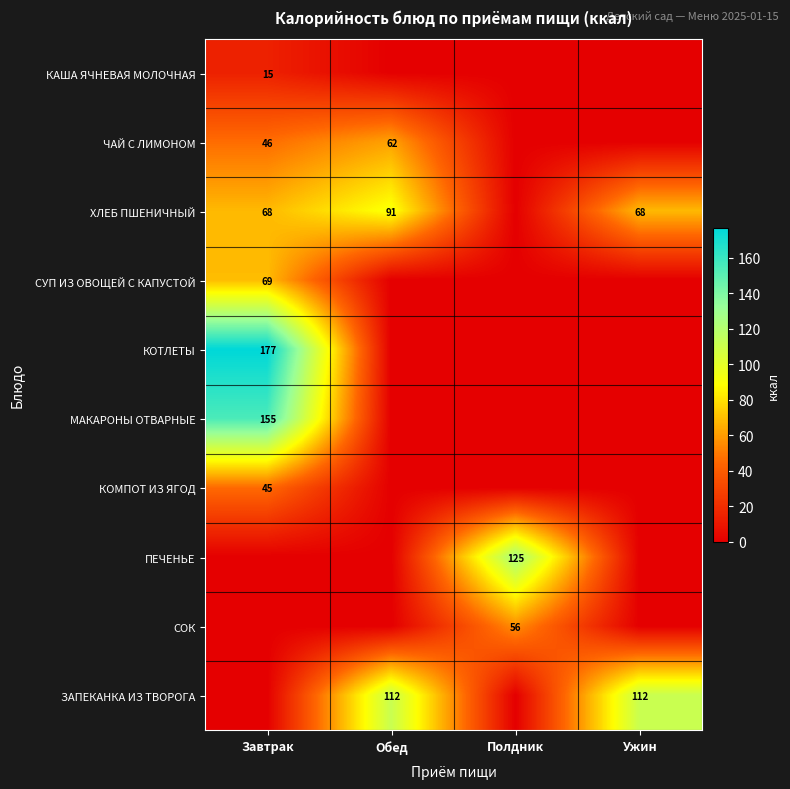

The value of СУП ИЗ ОВОЩЕЙ С КАПУСТОЙ at Завтрак is 122. True or false?

False